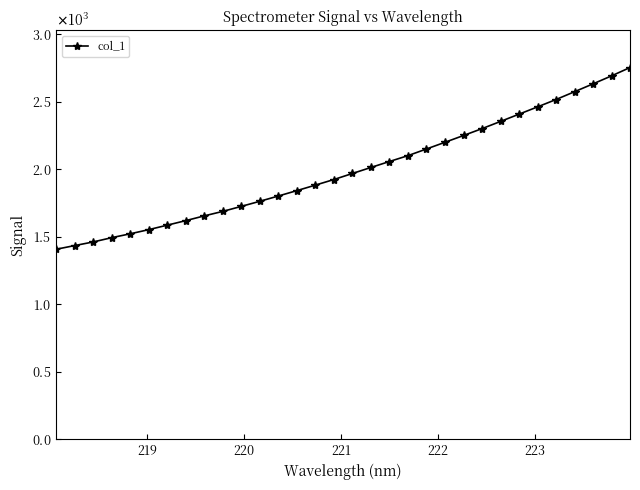

What is the value of the 23rd point from the left?

2250.7